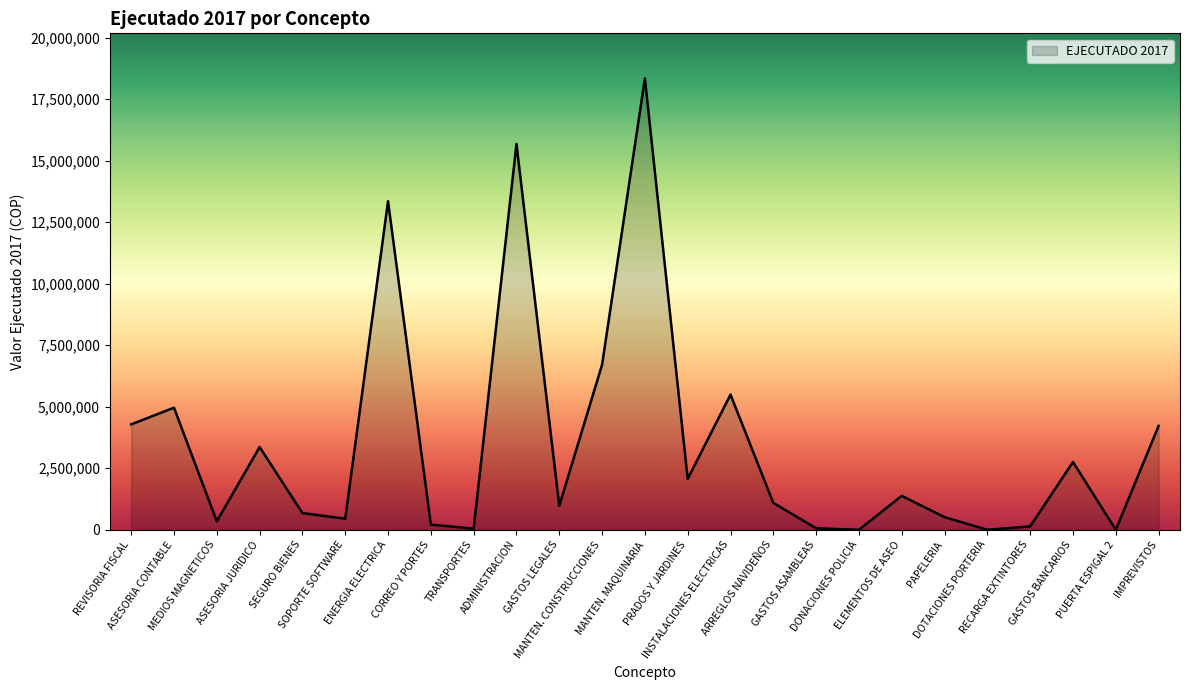

What is the greatest value displayed?

18339033.0